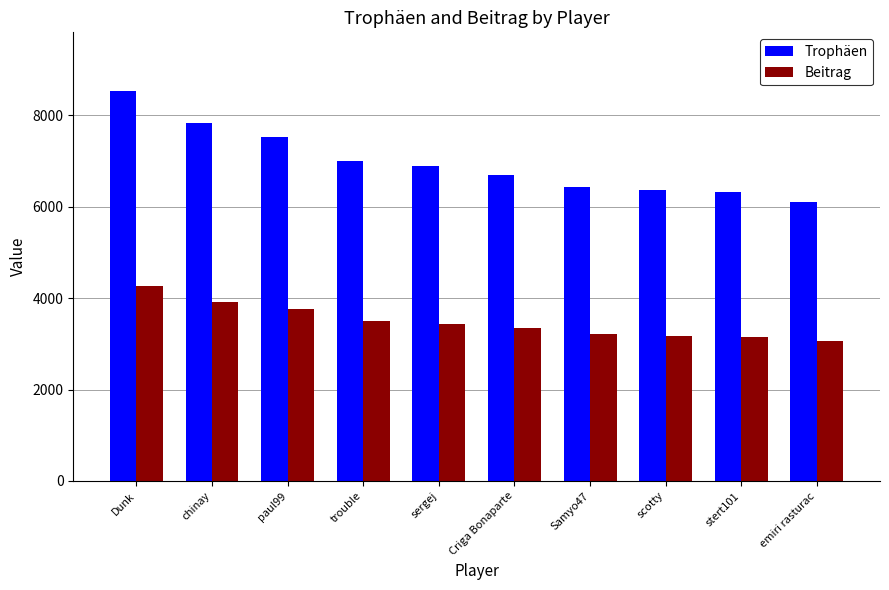

How many data points in Trophäen are less than 6886?

5